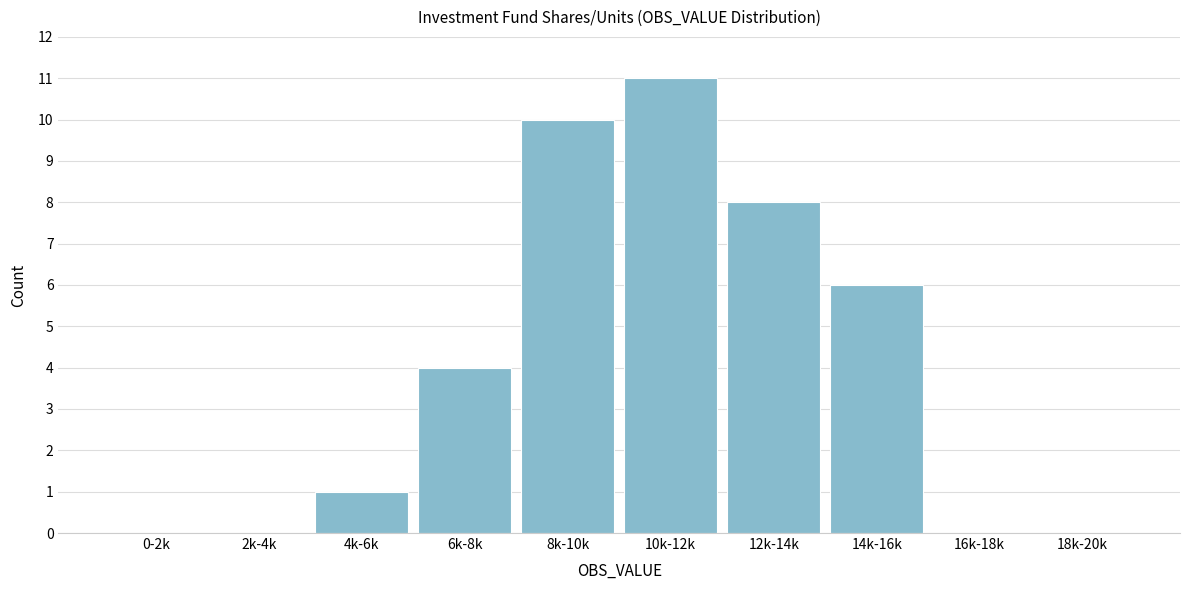

Reading left to right, transcribe all the data shown in this chart.

0-2k=0	2k-4k=0	4k-6k=1	6k-8k=4	8k-10k=10	10k-12k=11	12k-14k=8	14k-16k=6	16k-18k=0	18k-20k=0